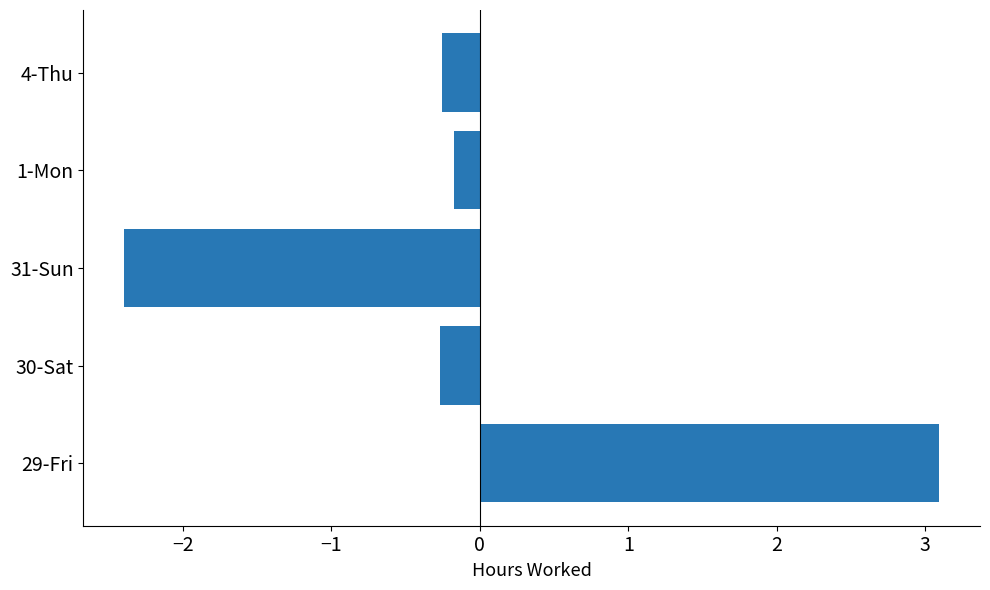

Reading bottom to top, extract all data points from this chart.

3.1	-0.3	-2.4	-0.2	-0.3